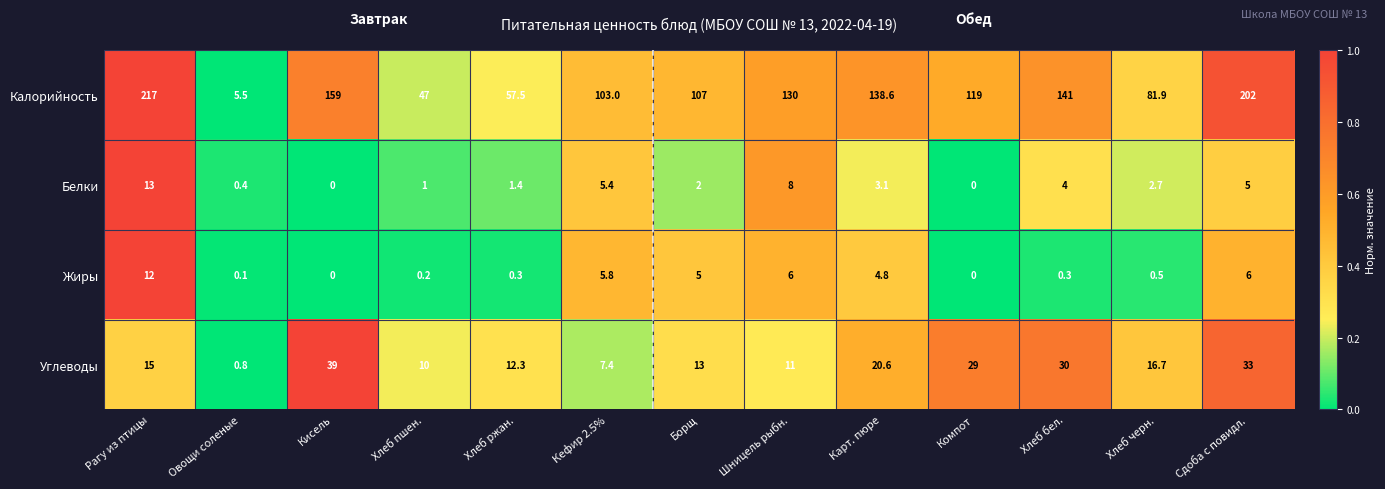

Where is Белки nearest to the value 6?

Кефир 2.5%